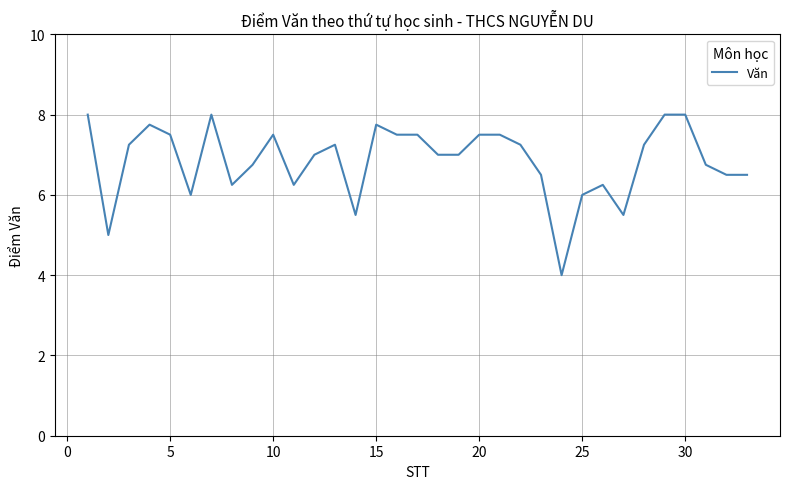

What is the smallest value displayed?

4.0